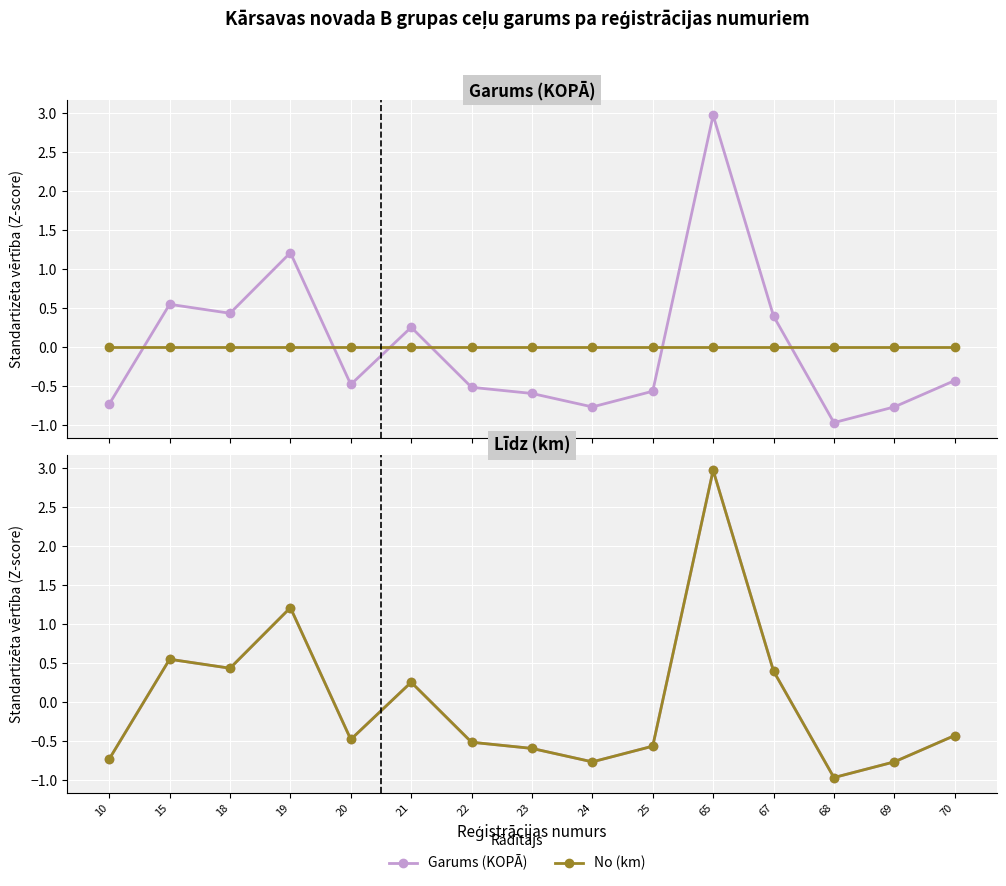

Reading left to right, transcribe all the data shown in this chart.

Garums (KOPĀ): -0.7	0.5	0.4	1.2	-0.5	0.3	-0.5	-0.6	-0.8	-0.6	3.0	0.4	-1.0	-0.8	-0.4
No (km): 0.0	0.0	0.0	0.0	0.0	0.0	0.0	0.0	0.0	0.0	0.0	0.0	0.0	0.0	0.0
Līdz (km): -0.7	0.5	0.4	1.2	-0.5	0.3	-0.5	-0.6	-0.8	-0.6	3.0	0.4	-1.0	-0.8	-0.4